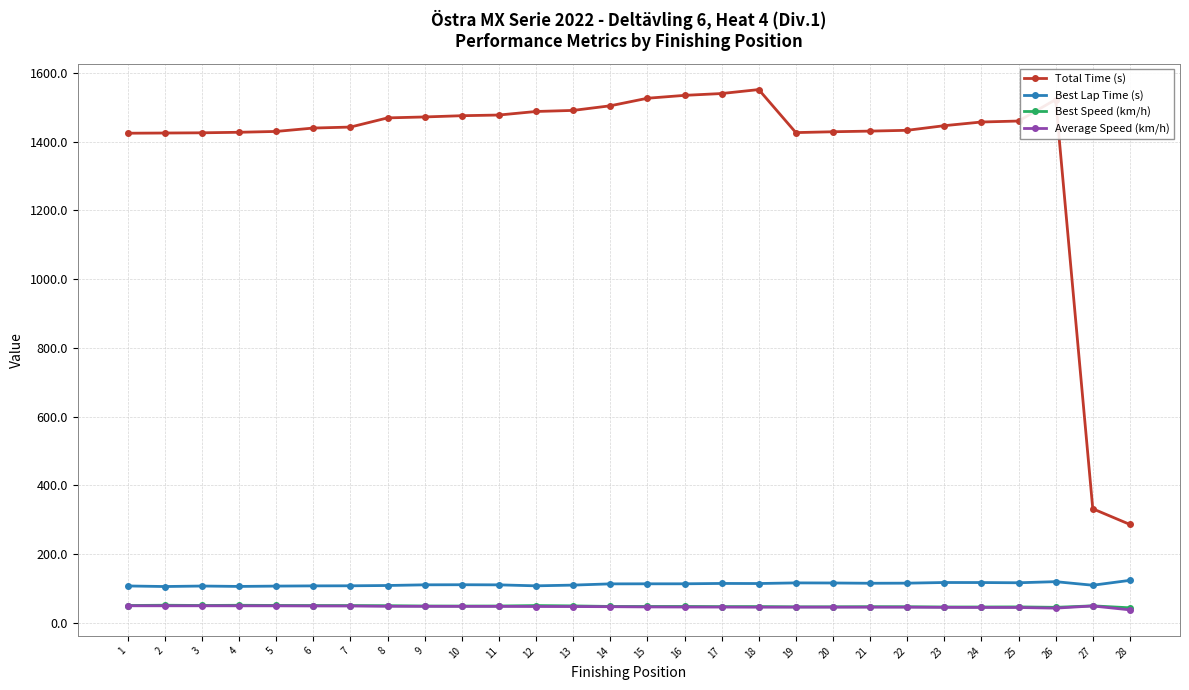

True or false: Best Lap Time (s) and Best Speed (km/h) cross at least once.

False